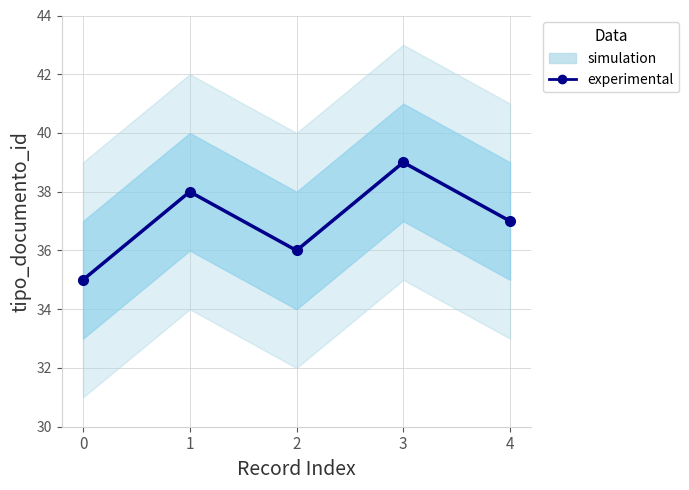

Read the value at 1.

38